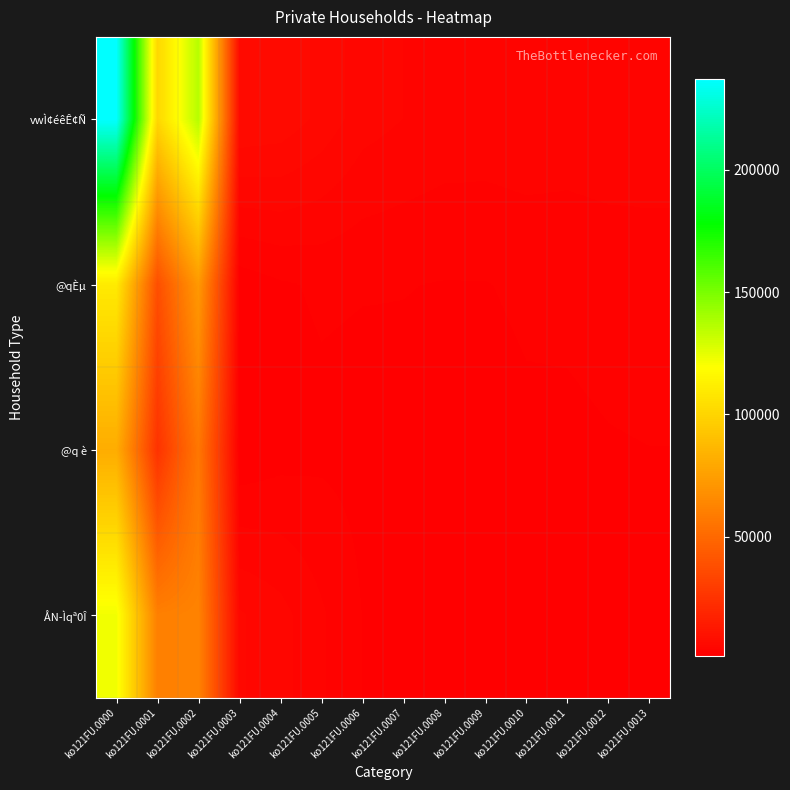

Reading right to left, list all the values displayed in this chart.

vwÌ¢éêÊ¢Ñ: ko121FU.0013=3751	ko121FU.0012=3749	ko121FU.0011=3637	ko121FU.0010=3732	ko121FU.0009=3636	ko121FU.0008=3675	ko121FU.0007=3978	ko121FU.0006=4396	ko121FU.0005=5568	ko121FU.0004=6477	ko121FU.0003=6728	ko121FU.0002=136288	ko121FU.0001=100996	ko121FU.0000=237284
@qÈµ: ko121FU.0013=2478	ko121FU.0012=2417	ko121FU.0011=2304	ko121FU.0010=2282	ko121FU.0009=2109	ko121FU.0008=2100	ko121FU.0007=2171	ko121FU.0006=2188	ko121FU.0005=2257	ko121FU.0004=2033	ko121FU.0003=1581	ko121FU.0002=72178	ko121FU.0001=37720	ko121FU.0000=109898
@q è: ko121FU.0013=2133	ko121FU.0012=2087	ko121FU.0011=1983	ko121FU.0010=1975	ko121FU.0009=1805	ko121FU.0008=1789	ko121FU.0007=1843	ko121FU.0006=1837	ko121FU.0005=1924	ko121FU.0004=1737	ko121FU.0003=1327	ko121FU.0002=56500	ko121FU.0001=24762	ko121FU.0000=81262
ÅN­Ìqª0Î: ko121FU.0013=1218	ko121FU.0012=1271	ko121FU.0011=1270	ko121FU.0010=1402	ko121FU.0009=1468	ko121FU.0008=1515	ko121FU.0007=1747	ko121FU.0006=2124	ko121FU.0005=3196	ko121FU.0004=4326	ko121FU.0003=5027	ko121FU.0002=61868	ko121FU.0001=60446	ko121FU.0000=122314